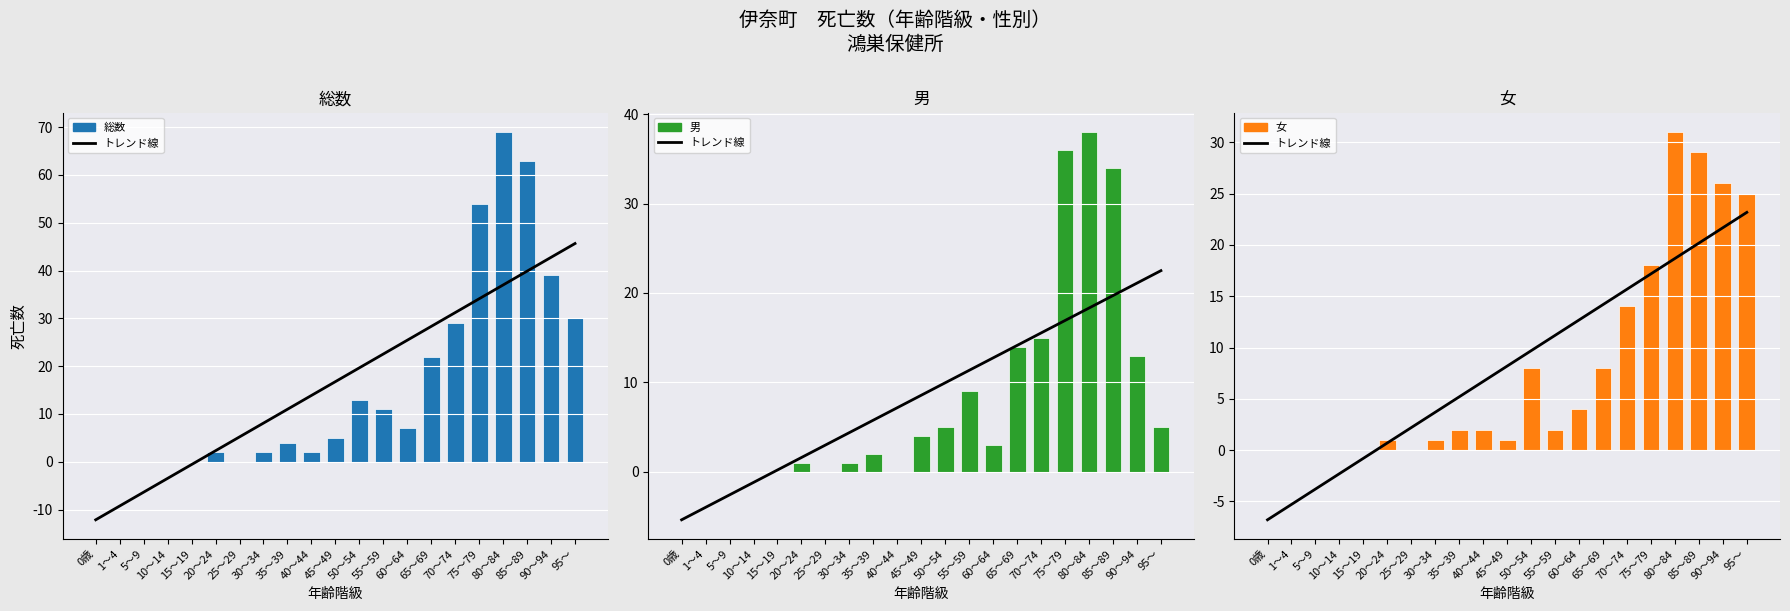

Rank the series at 50～54 from lowest to highest value.

男, 女, トレンド線, 総数